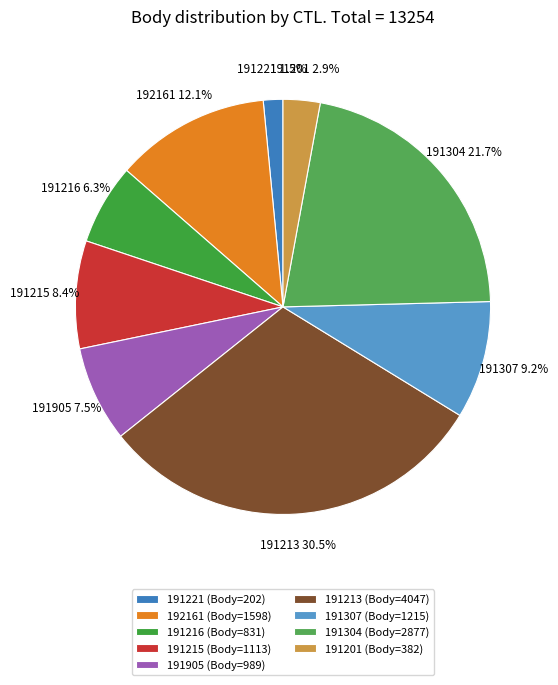

Which slice is the smallest?

191221 (Body=202)